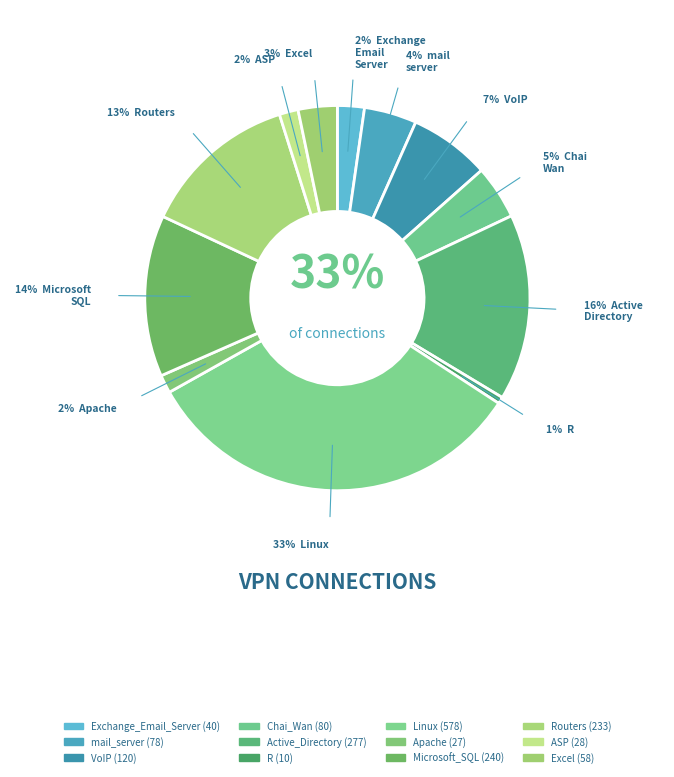

How much of the chart is everything except ASP?

98.4%